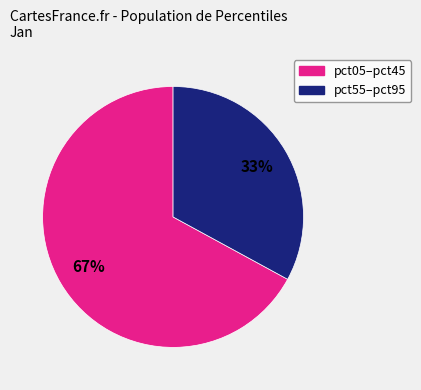

True or false: pct05–pct45 accounts for 67% of the total.

True